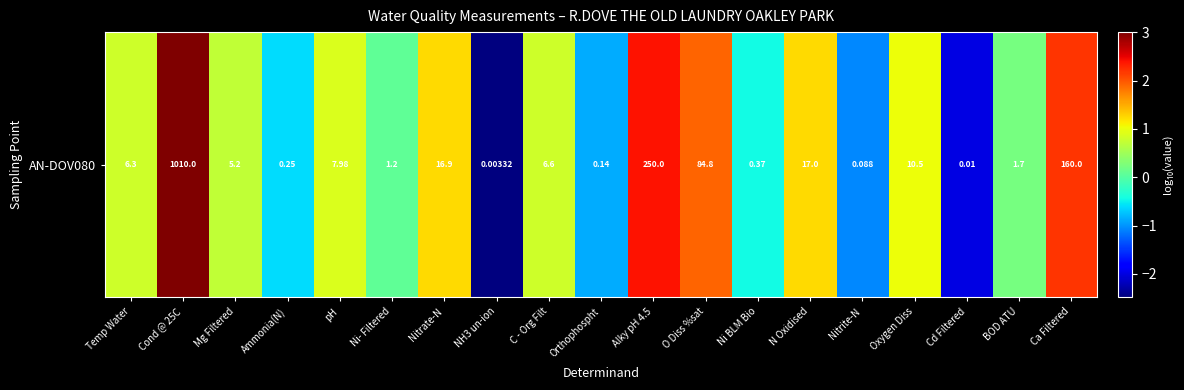

What is the change in value from pH to BOD ATU?

-0.7